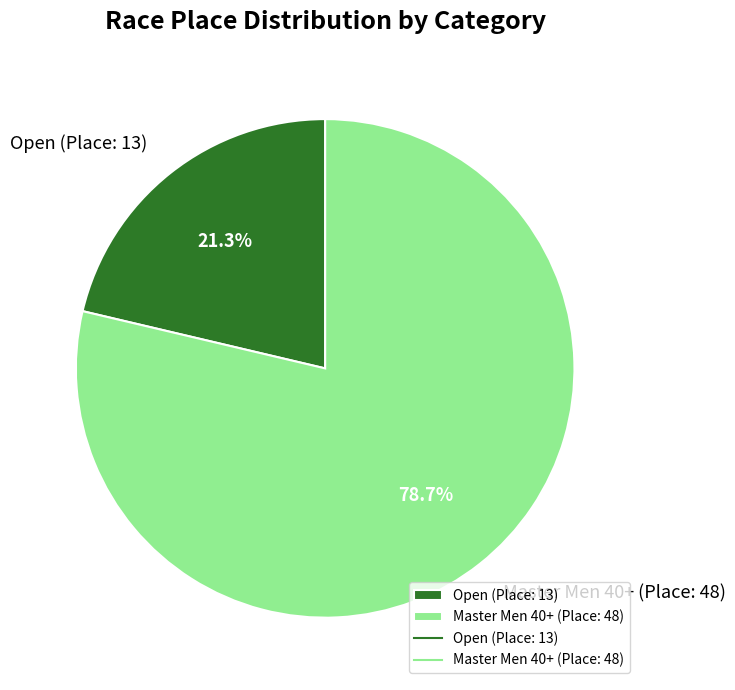

How many slices are in this pie chart?

2